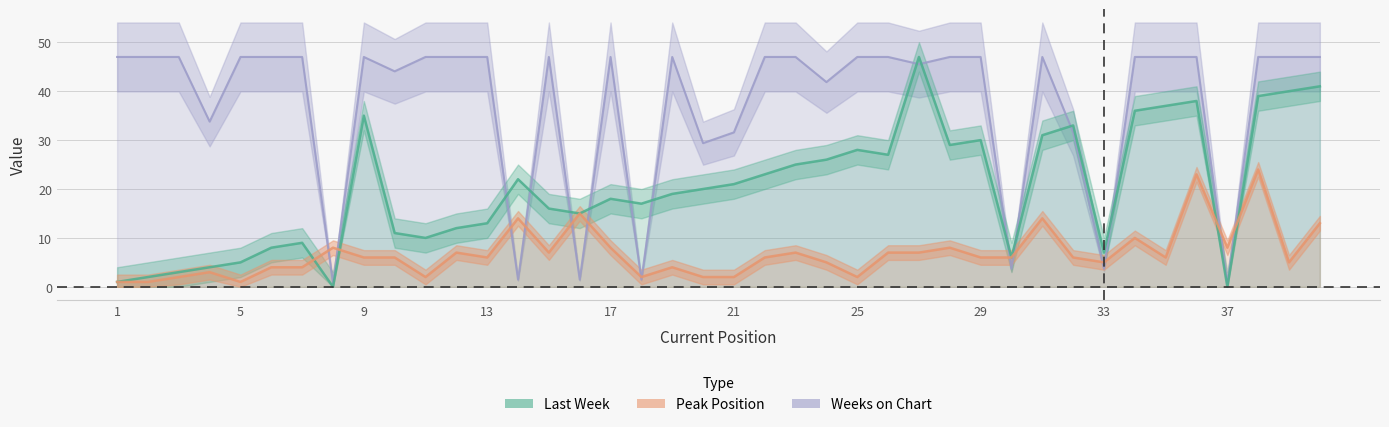

At which label does Last Week reach its minimum?

8